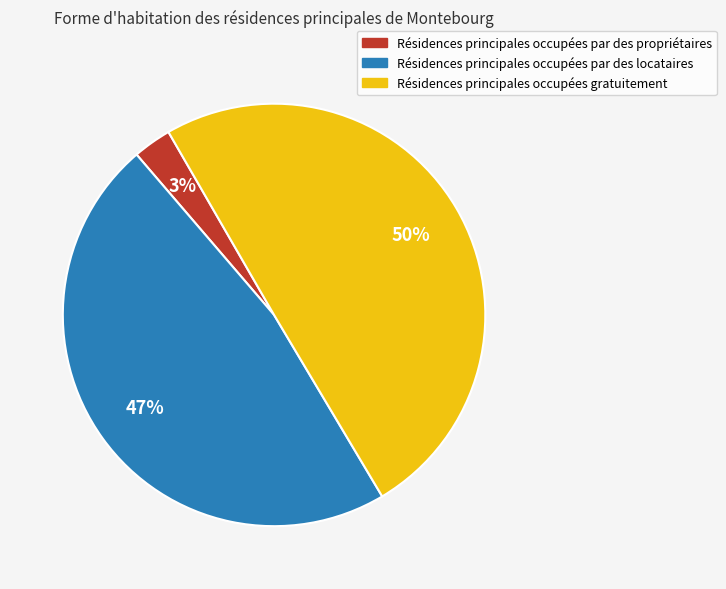

Count the number of slices in the pie.

3